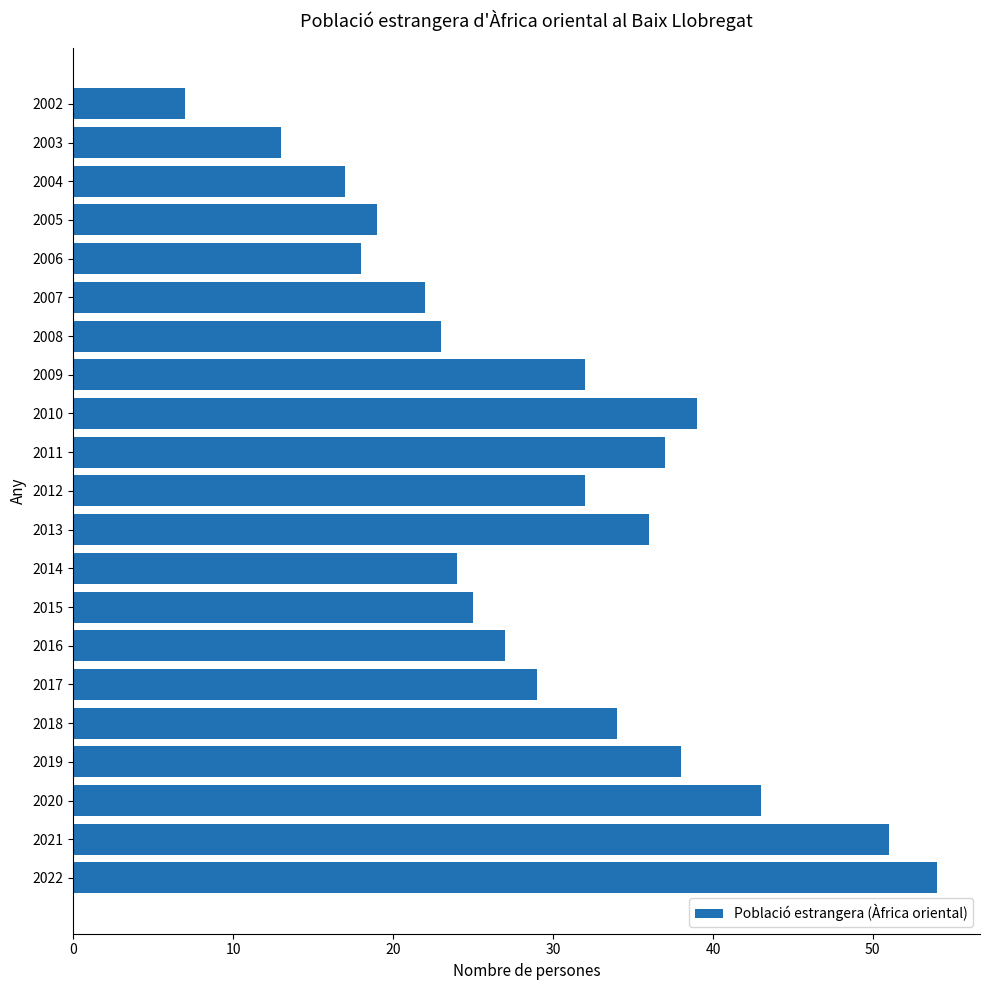

What is the smallest value displayed?

7